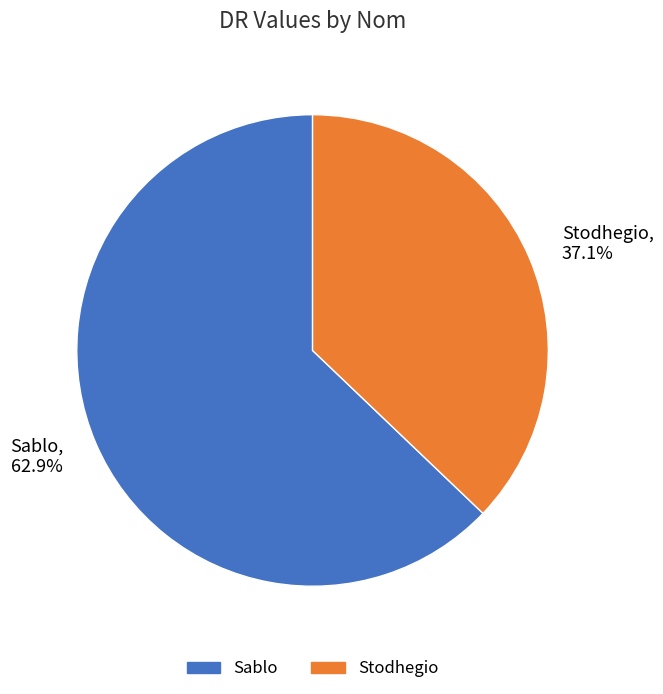

Is it true that Stodhegio is 22% of the pie?

False